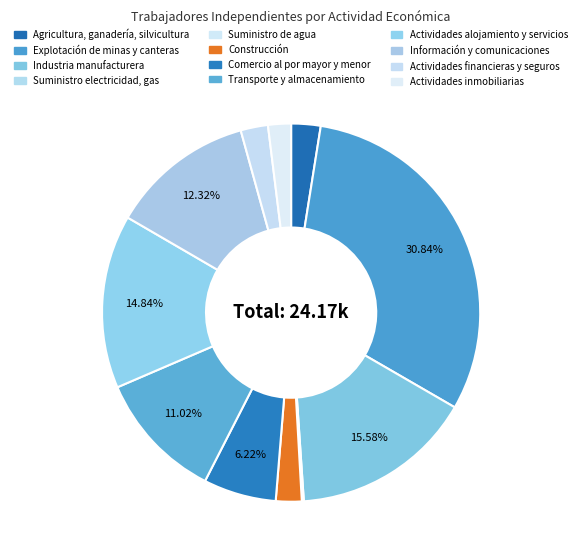

Is there a majority slice in this chart?

No